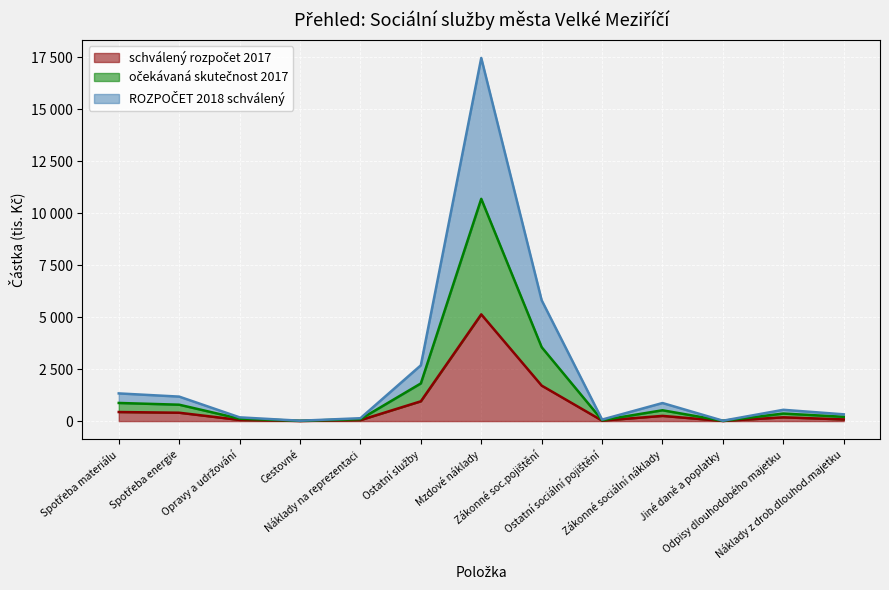

True or false: schválený rozpočet 2017 has more than 1 interior local peaks.

True